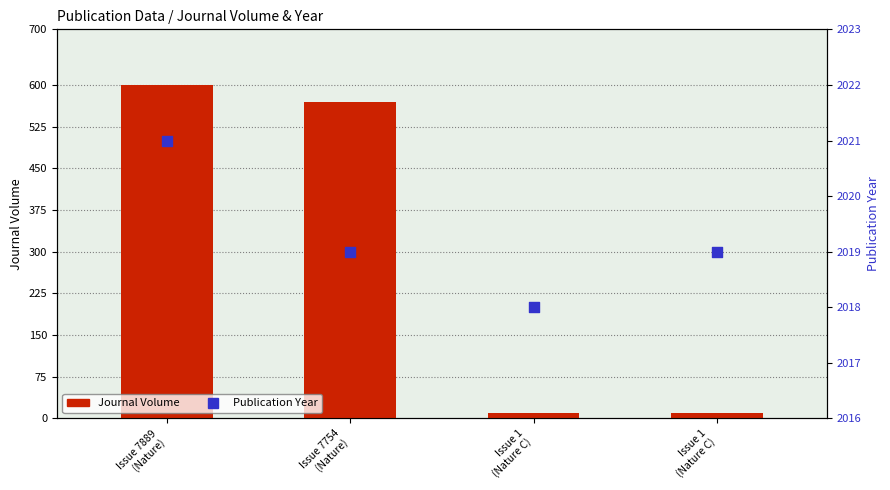

At which category is the sum across all series the highest?

Issue 7889
(Nature)